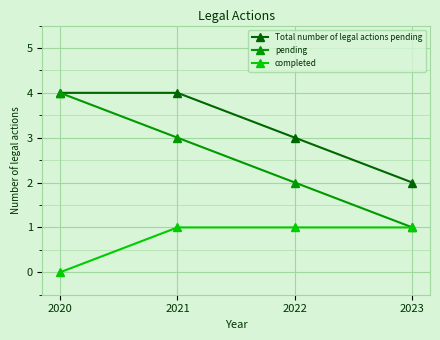

Is the value of pending at 2023 greater than the value of Total number of legal actions pending at 2021?

No